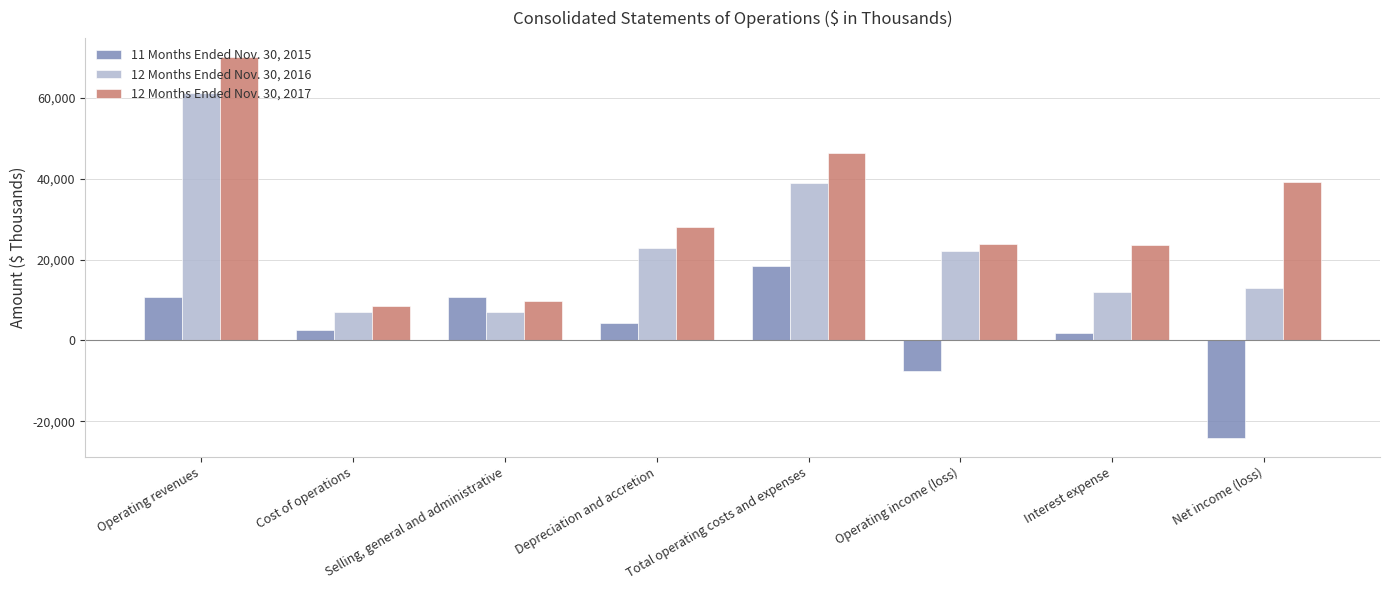

Which series has the largest range (max minus min)?

12 Months Ended Nov. 30, 2017